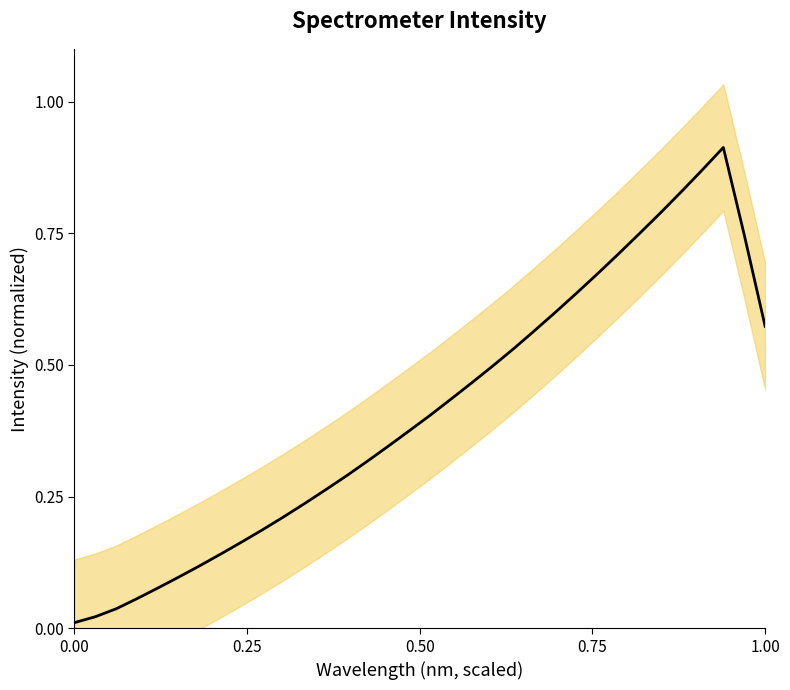

The chart shows a value of 0.5 at 16. True or false?

False